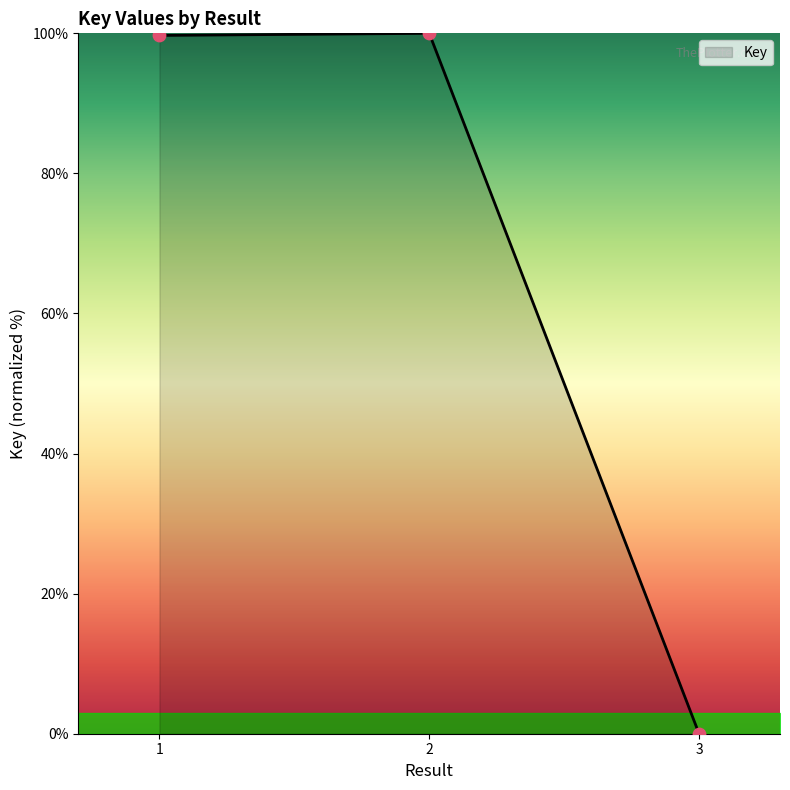

Approximately how many times larger is the value at 2 compared to 1?

1.0